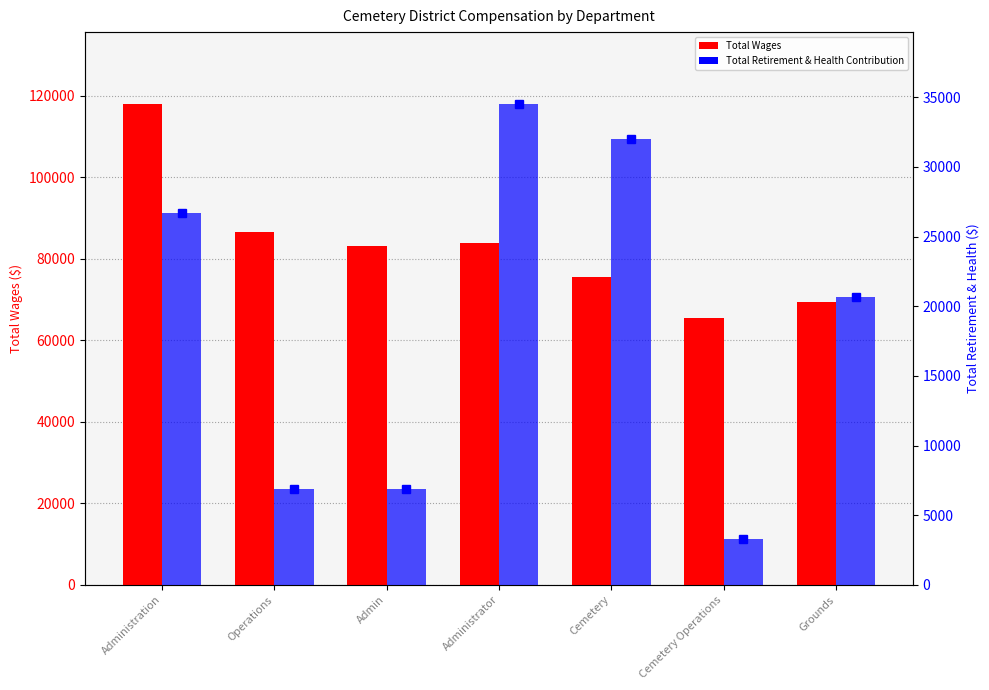

Rank the categories by Total Wages value from lowest to highest.

Cemetery Operations, Grounds, Cemetery, Admin, Administrator, Operations, Administration